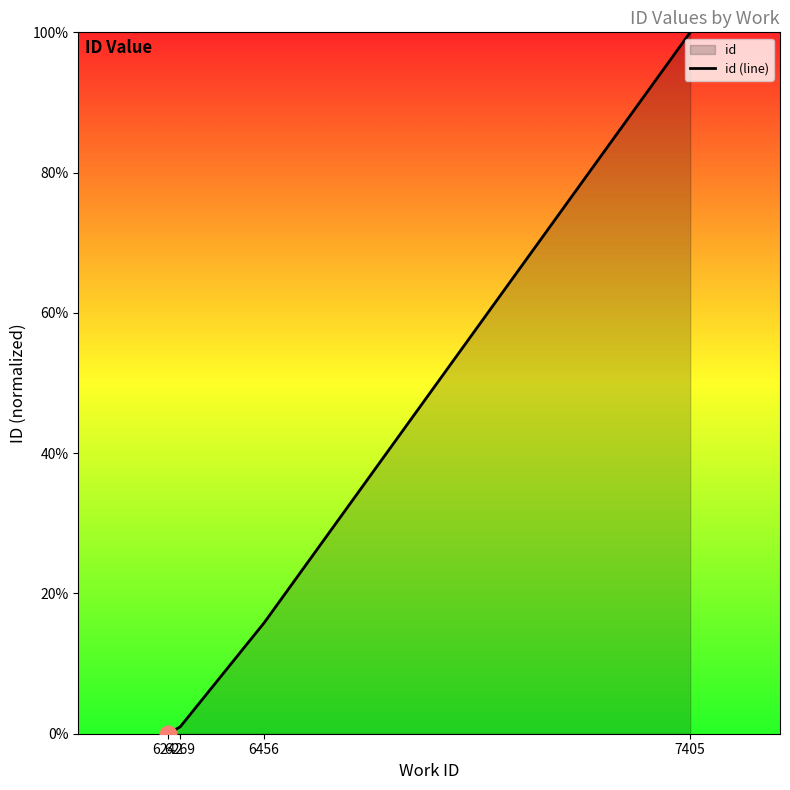

What is the sum of all values?

116.8